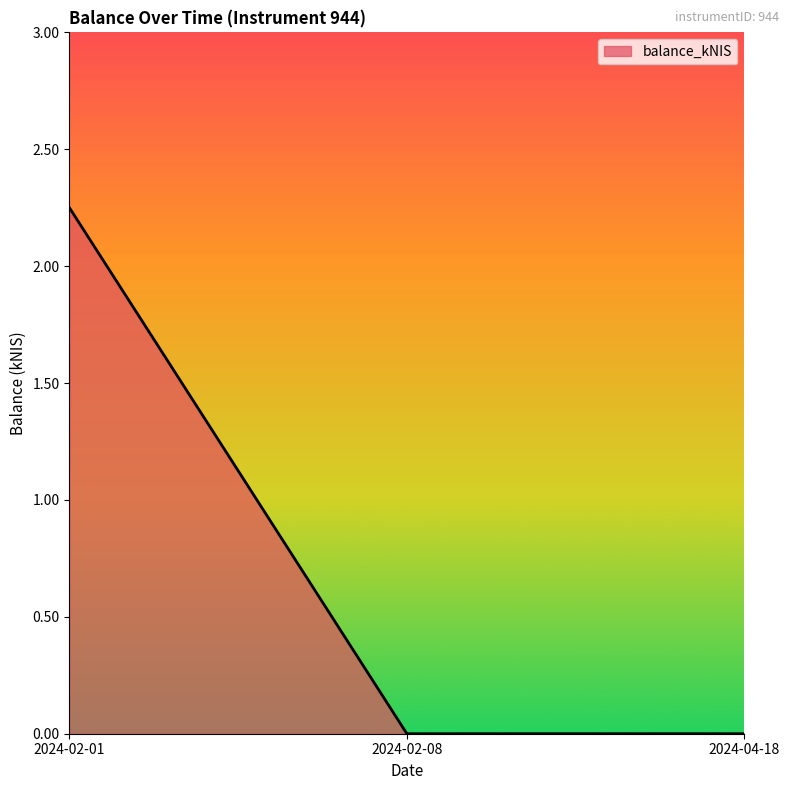

The value at 2024-02-08 is 0.8. True or false?

False